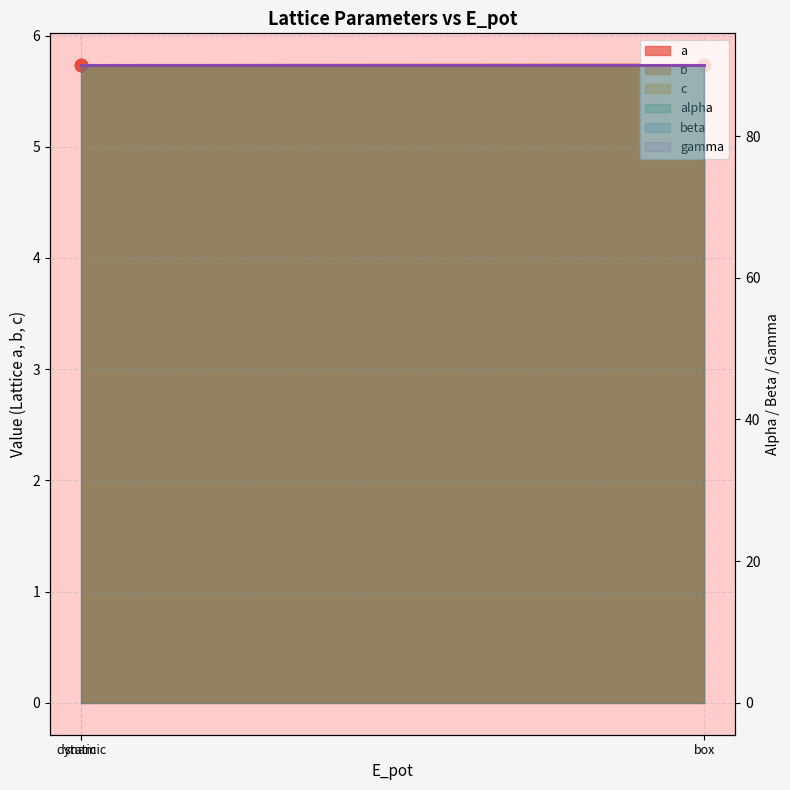

Which series reaches the maximum Y coordinate?

a